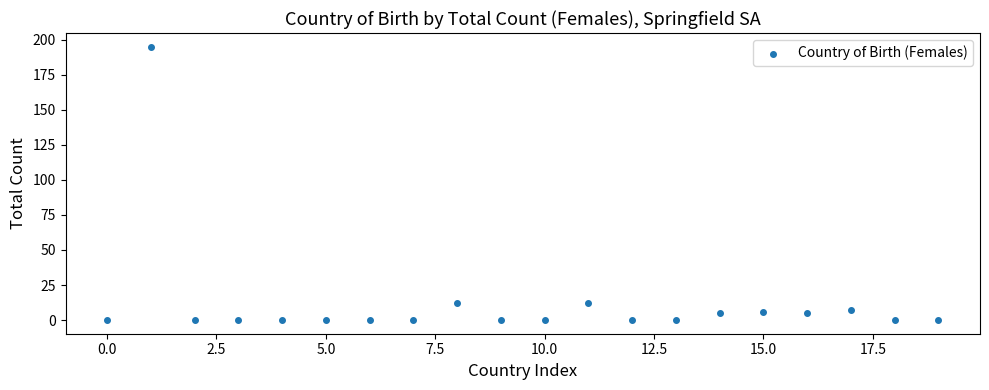

What is the range of Y values (max minus min)?

195